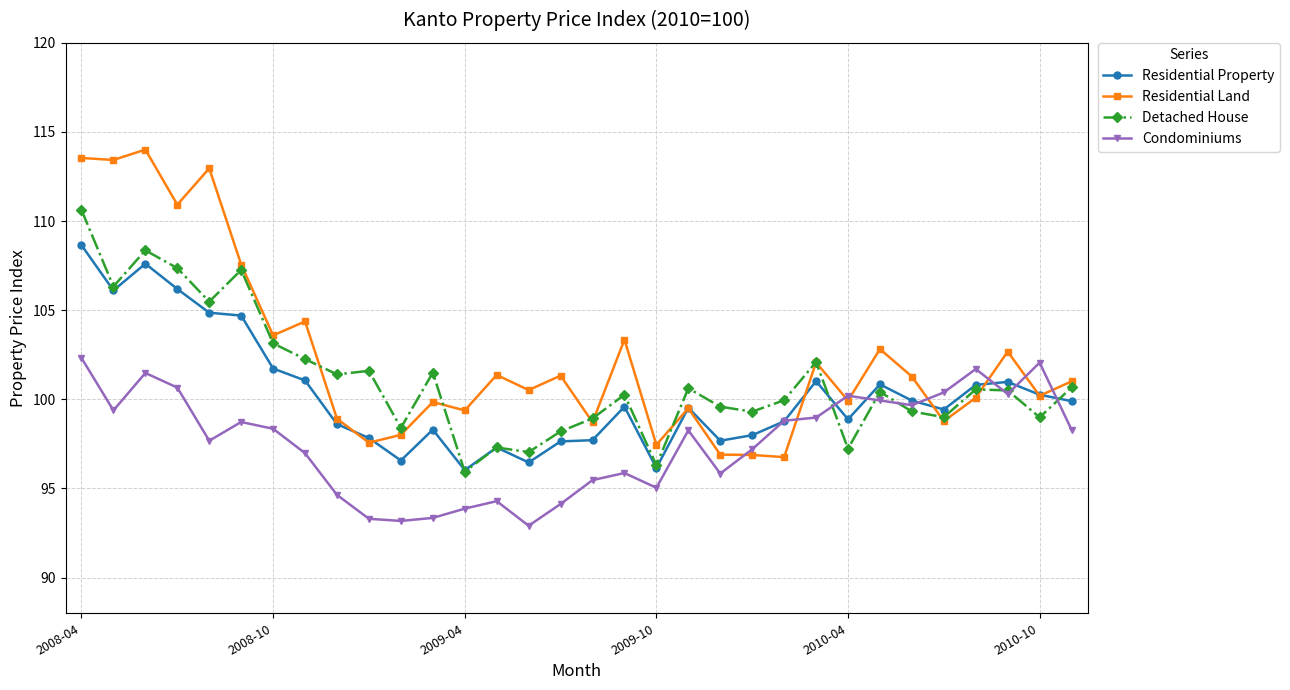

What is the value of the Residential Land point at the 1st from the left?

113.5